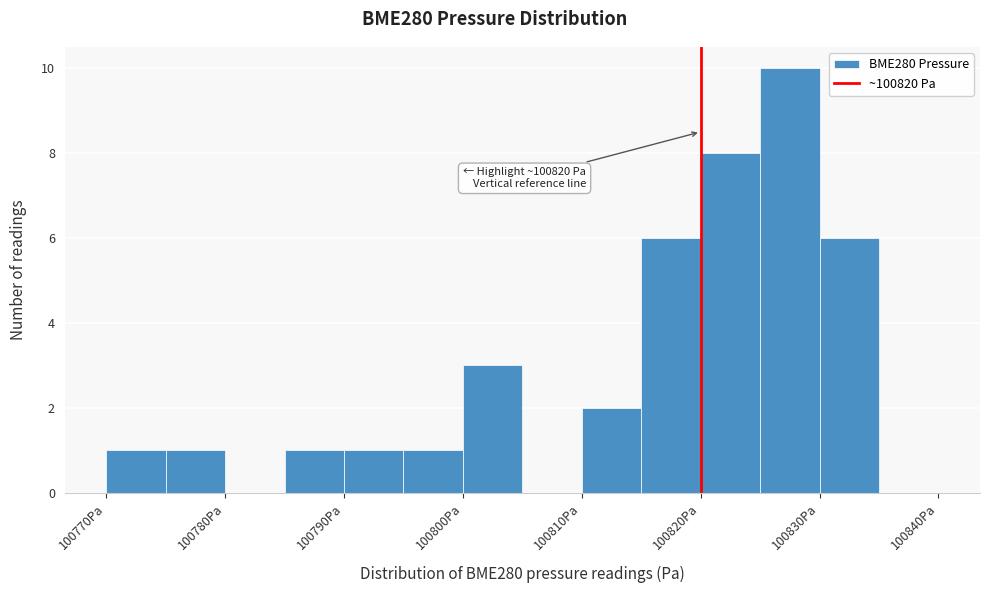

Which range on the x-axis has the tallest bar?

100825 to 100830